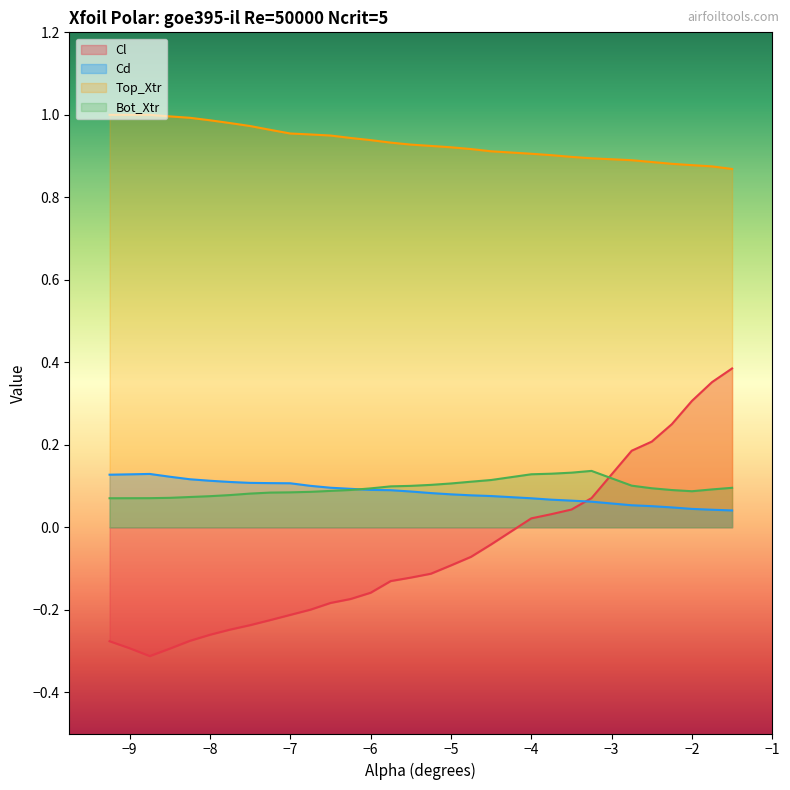

True or false: Cl and Bot_Xtr cross at least once.

True